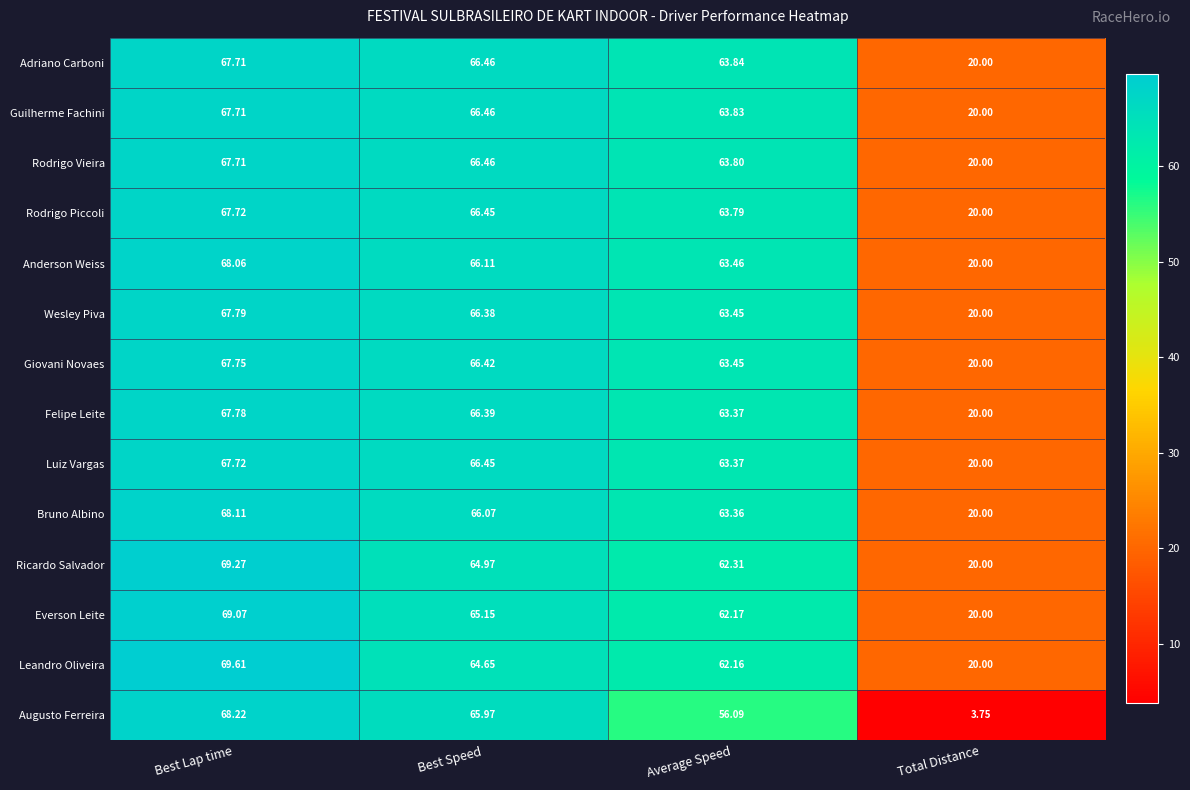

Where does the Anderson Weiss series first go above 66?

Best Lap time